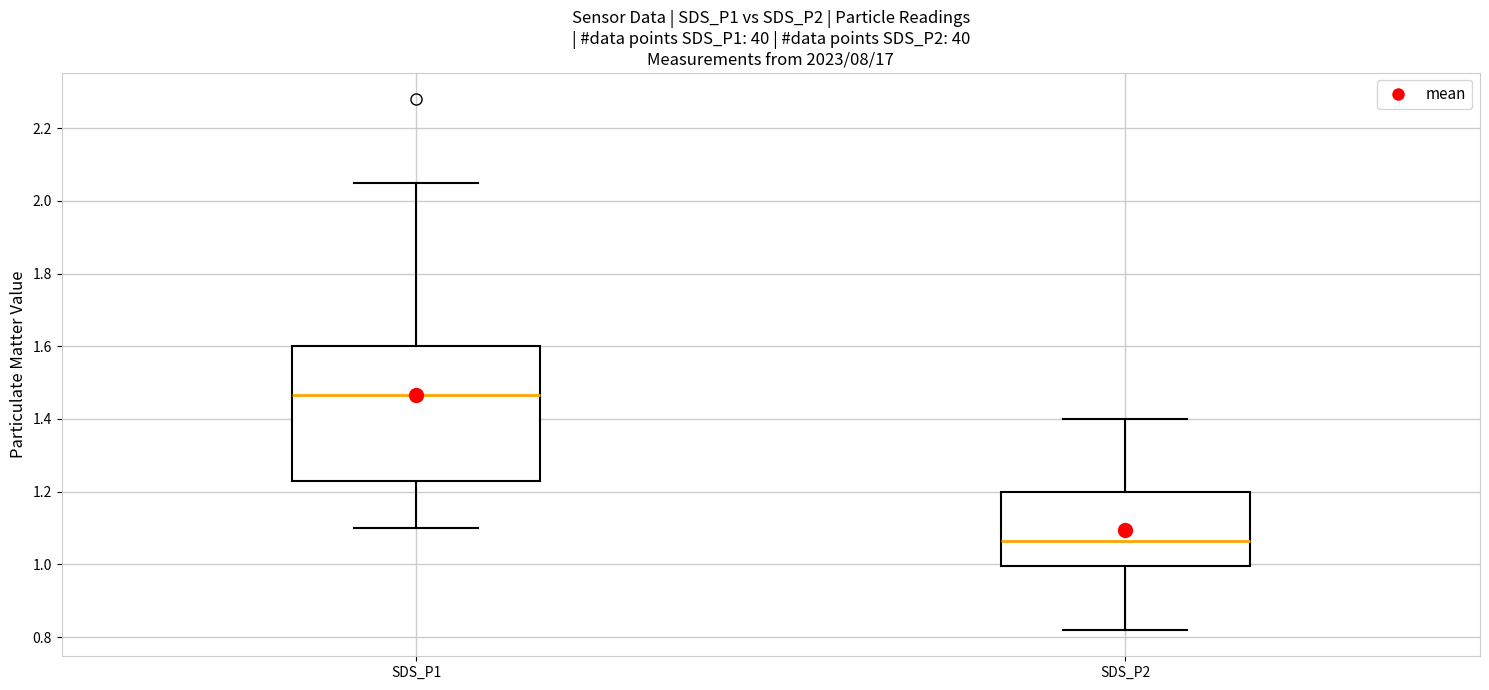

Reading left to right, transcribe this box plot: for each box, give where its median line is, the range the box spans, and where its two whiskers end, as read against the y-axis. The values are not printed on the chart, so give them approximately, as read against the axis.

SDS_P1: median 1.46, box 1.24 to 1.60, whiskers 1.10 to 2.06
SDS_P2: median 1.06, box 1.00 to 1.20, whiskers 0.82 to 1.40